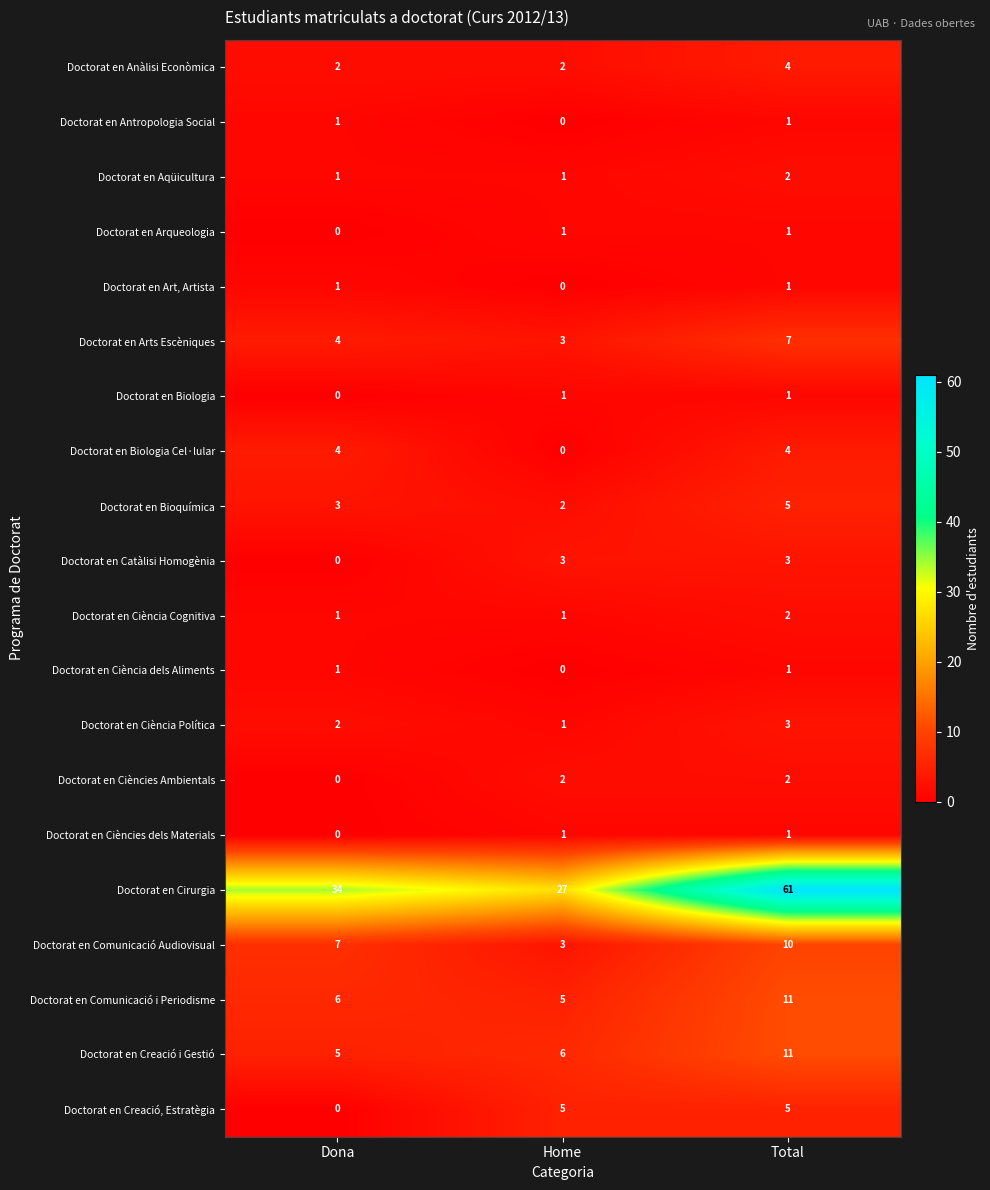

The Doctorat en Comunicació i Periodisme series shows 3 at Home. True or false?

False